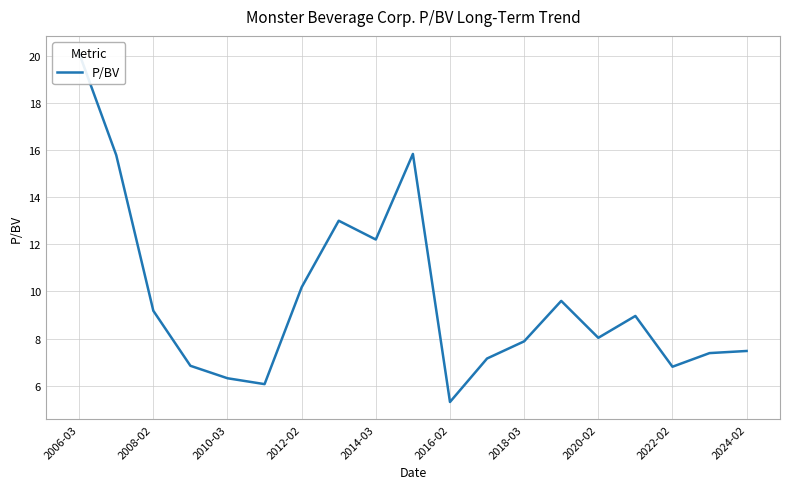

Read the value at 2018-03.

7.9